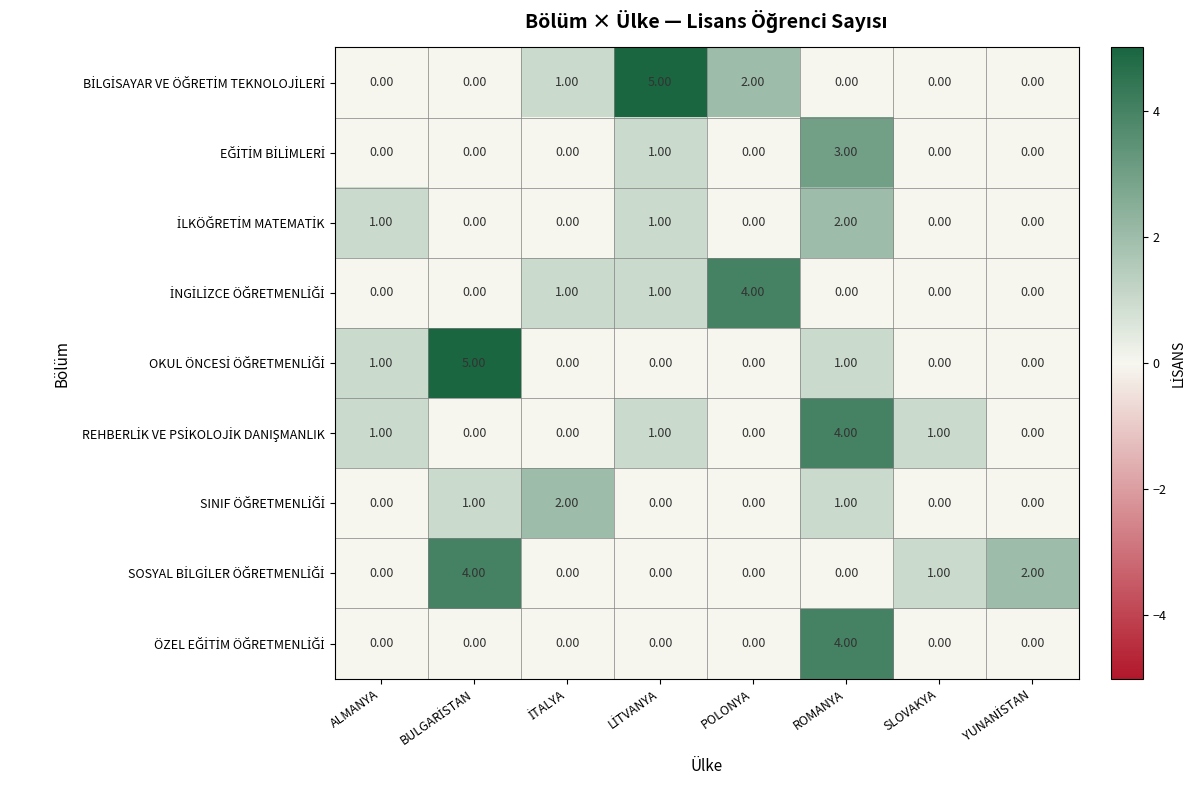

What is the greatest value displayed?

5